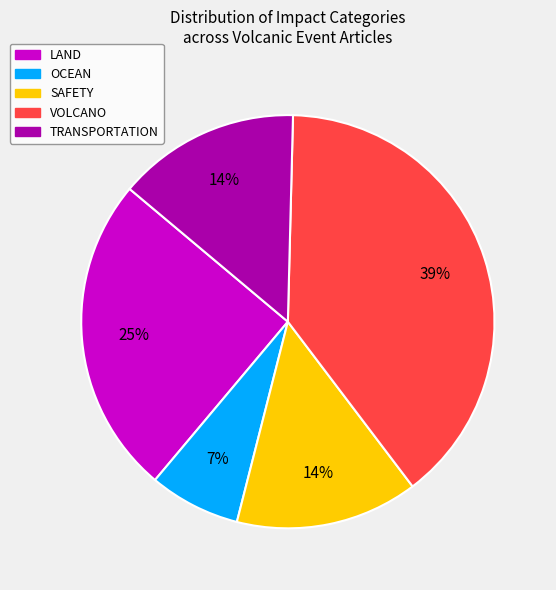

Which has a higher value, SAFETY or VOLCANO?

VOLCANO